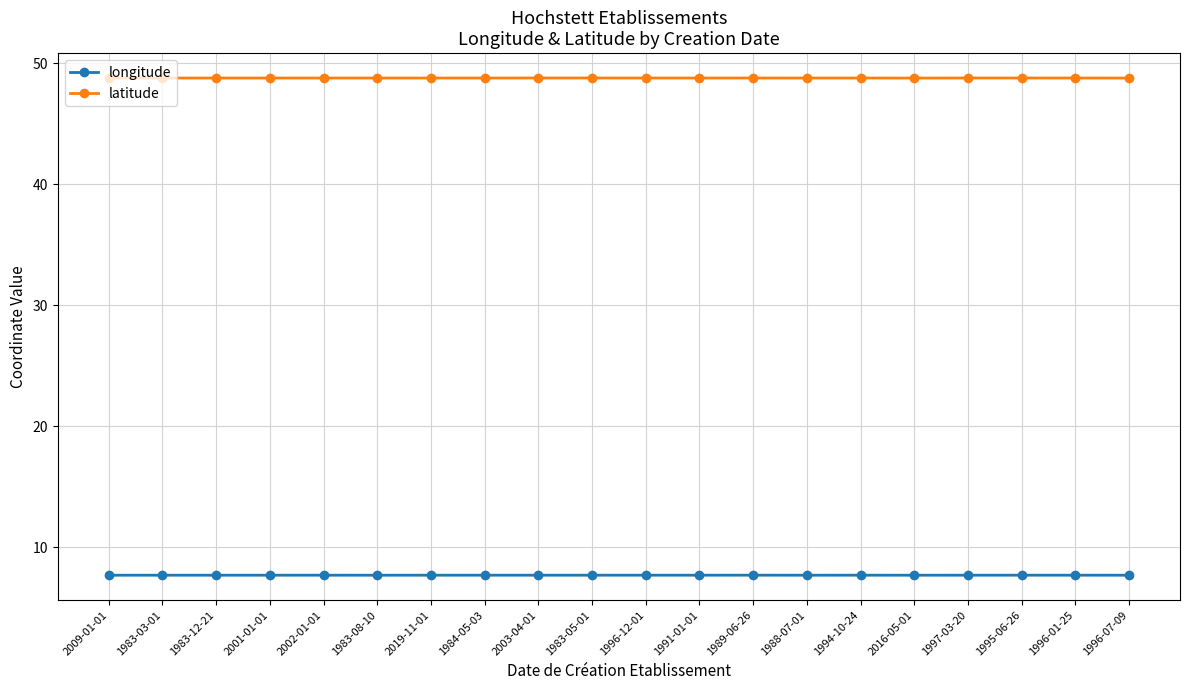

What are all the series names shown in the legend?

longitude, latitude